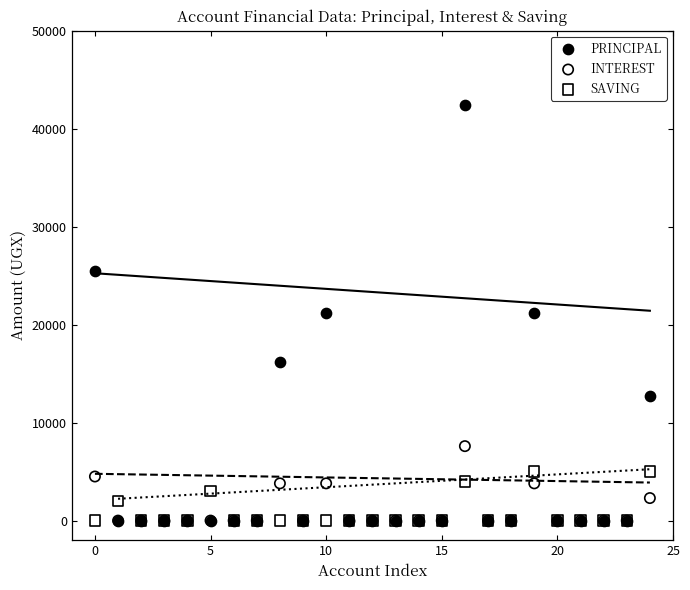

Which series reaches the maximum Y coordinate?

PRINCIPAL